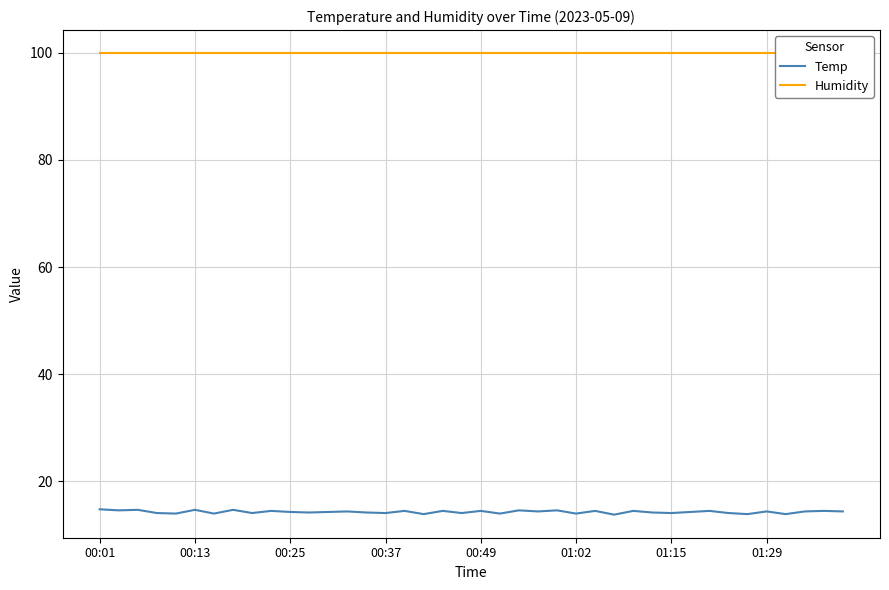

At which category is the sum across all series the highest?

00:01